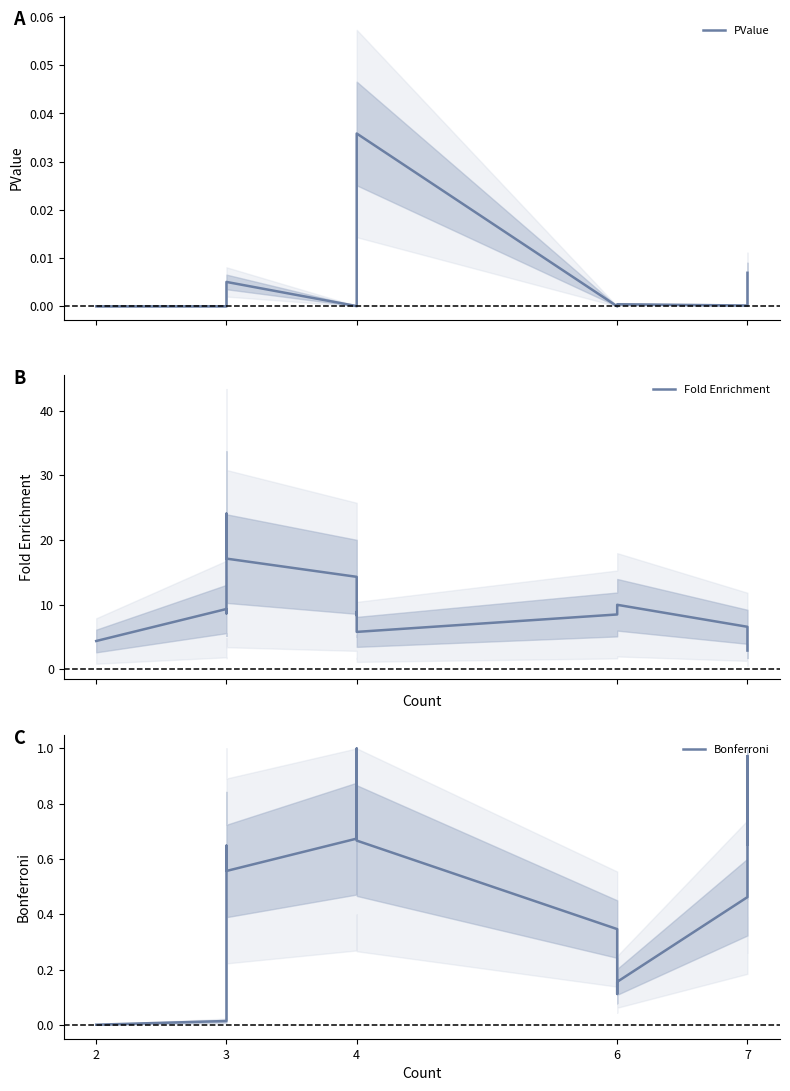

What is the maximum value for Fold Enrichment?

24.1